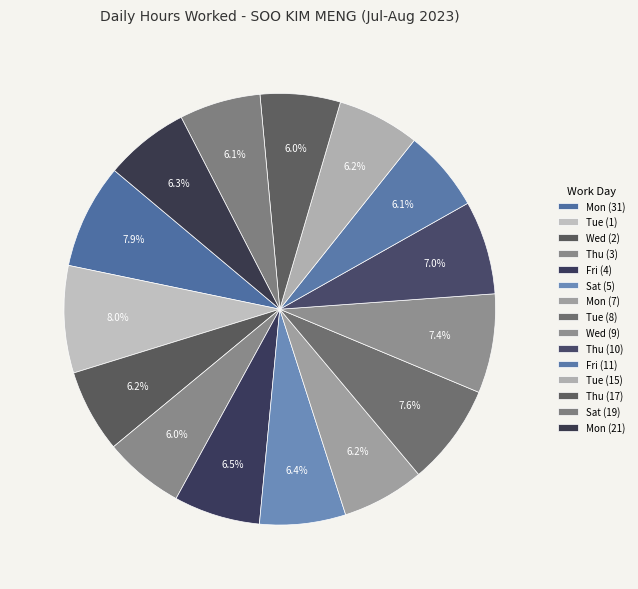

Between Wed (9) and Tue (1), which is larger?

Tue (1)